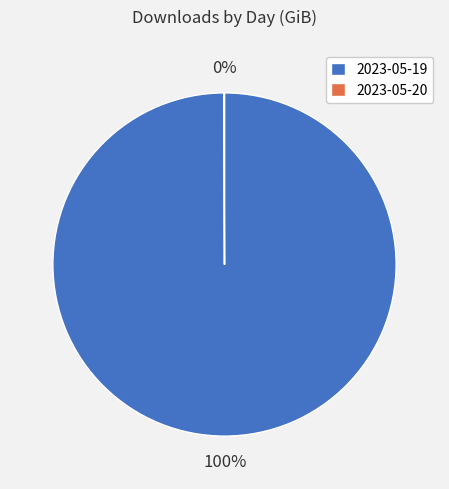

The 2023-05-19 slice represents 100% of the pie. True or false?

True